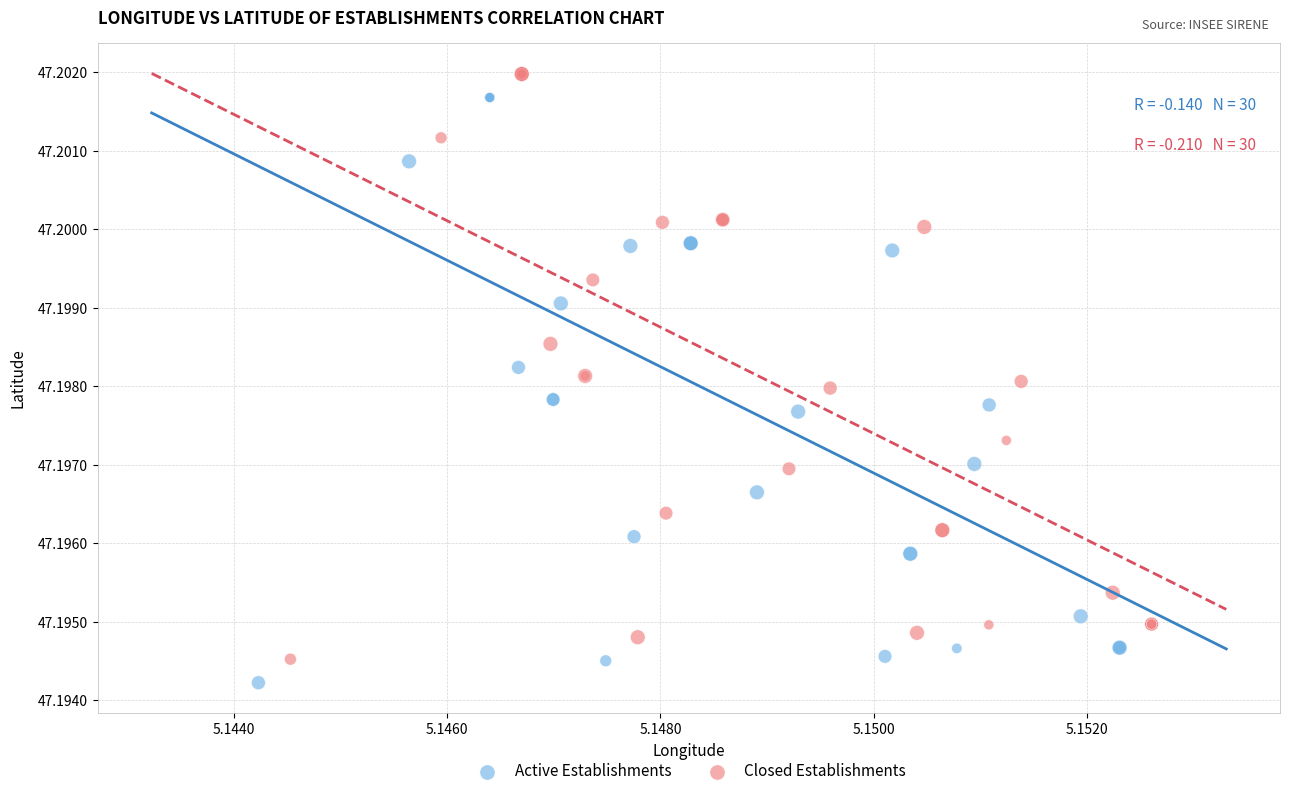

What are all the series names shown in the legend?

Active Establishments, Closed Establishments